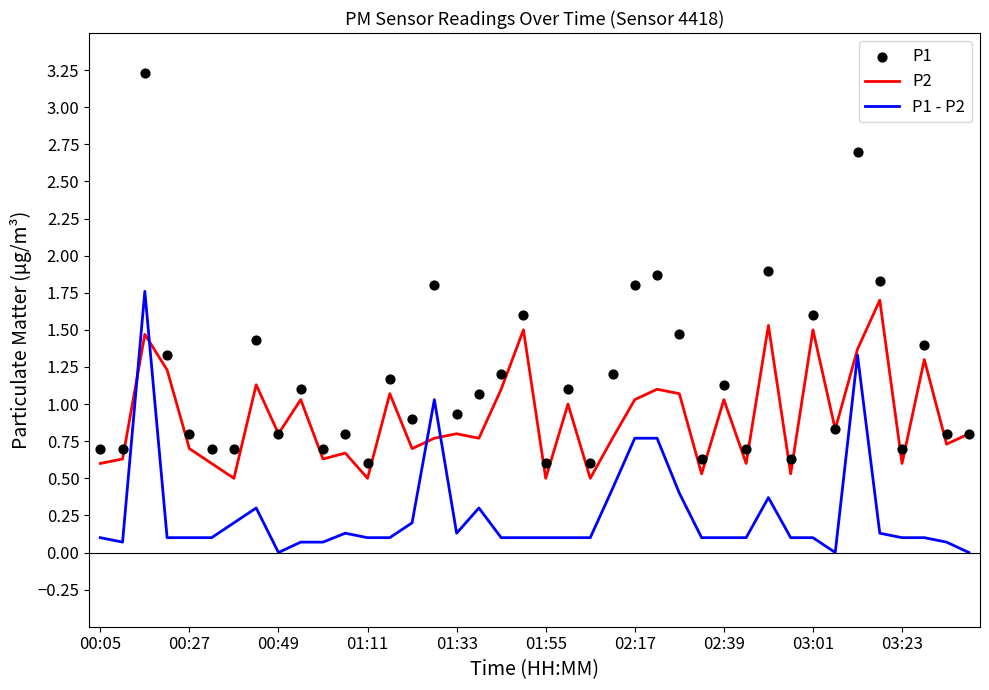

Is the value of P1 - P2 at 38 greater than the value of P1 at 18?

No